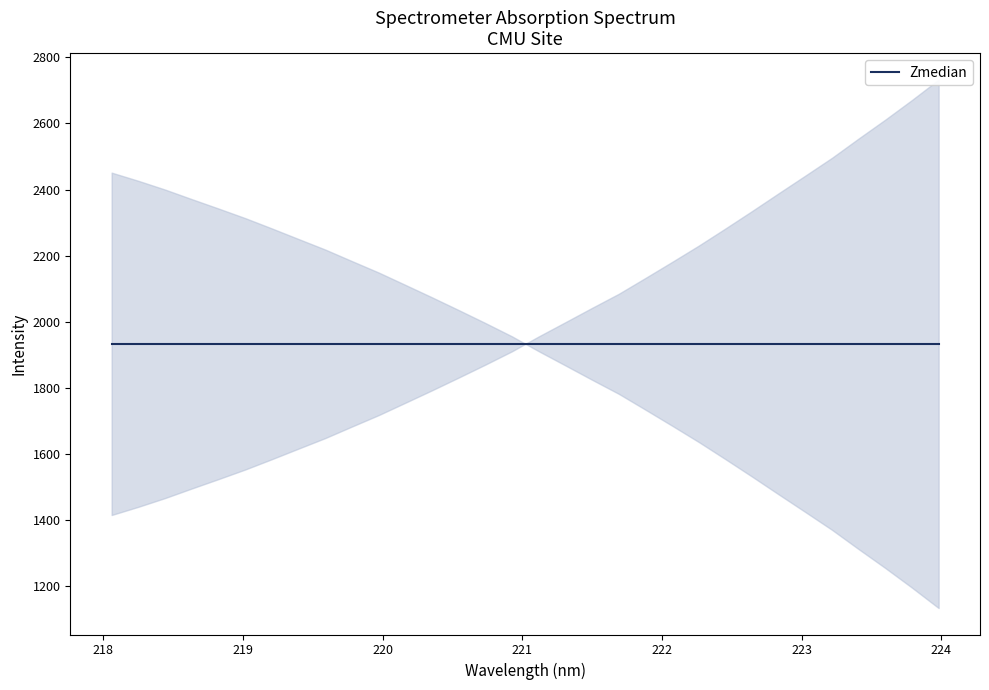

List the labels in order of value, smallest first.

218.0596, 218.2508, 218.442, 218.6332, 218.8244, 219.0156, 219.2067, 219.3979, 219.589, 219.7801, 219.9712, 220.1623, 220.3533, 220.5444, 220.7354, 220.9264, 221.1174, 221.3083, 221.4993, 221.6902, 221.8812, 222.0721, 222.263, 222.4538, 222.6447, 222.8355, 223.0264, 223.2172, 223.408, 223.5987, 223.7895, 223.9802